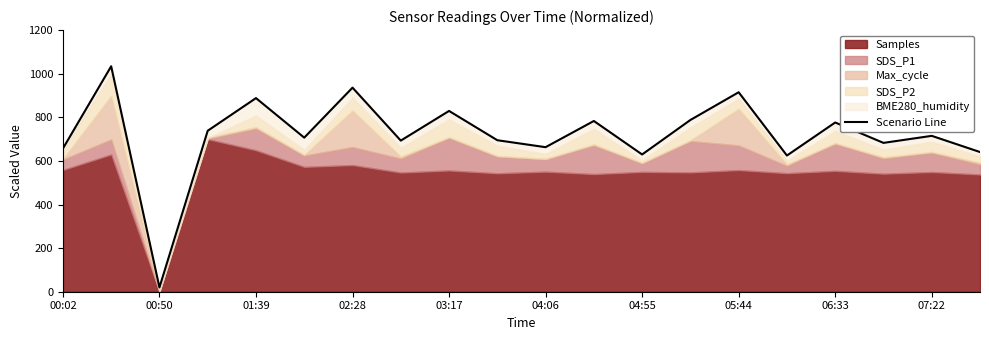

What is the greatest value displayed?

1034.0